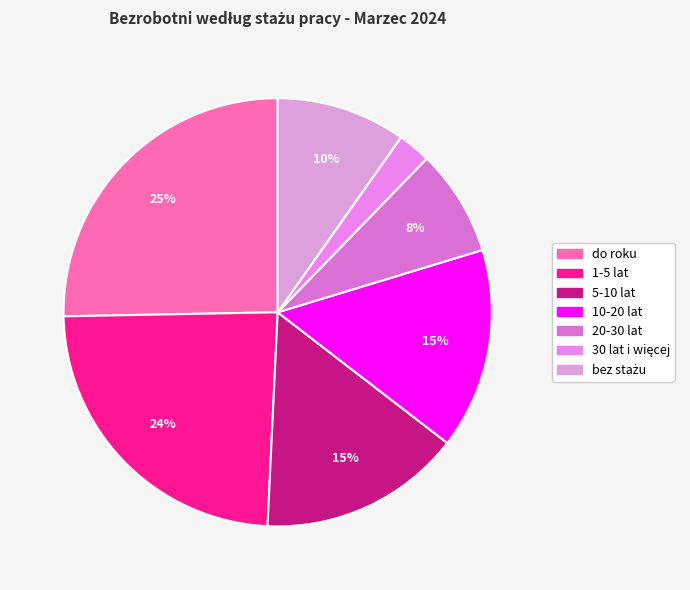

To the nearest percent, what portion does do roku represent?

25%